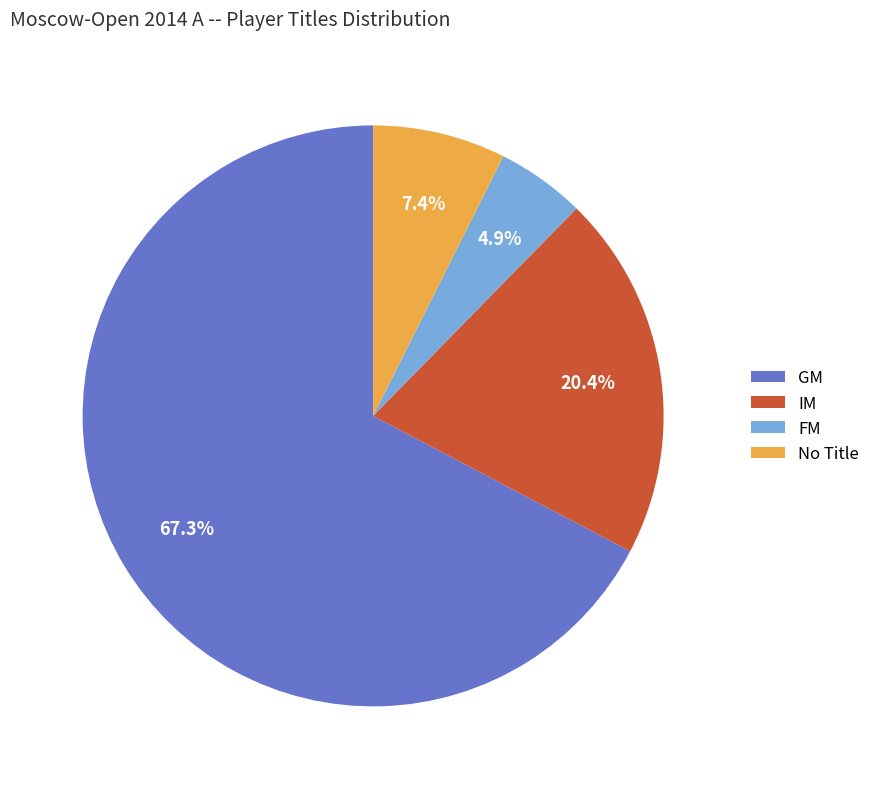

What percentage is NOT represented by FM?

95.1%